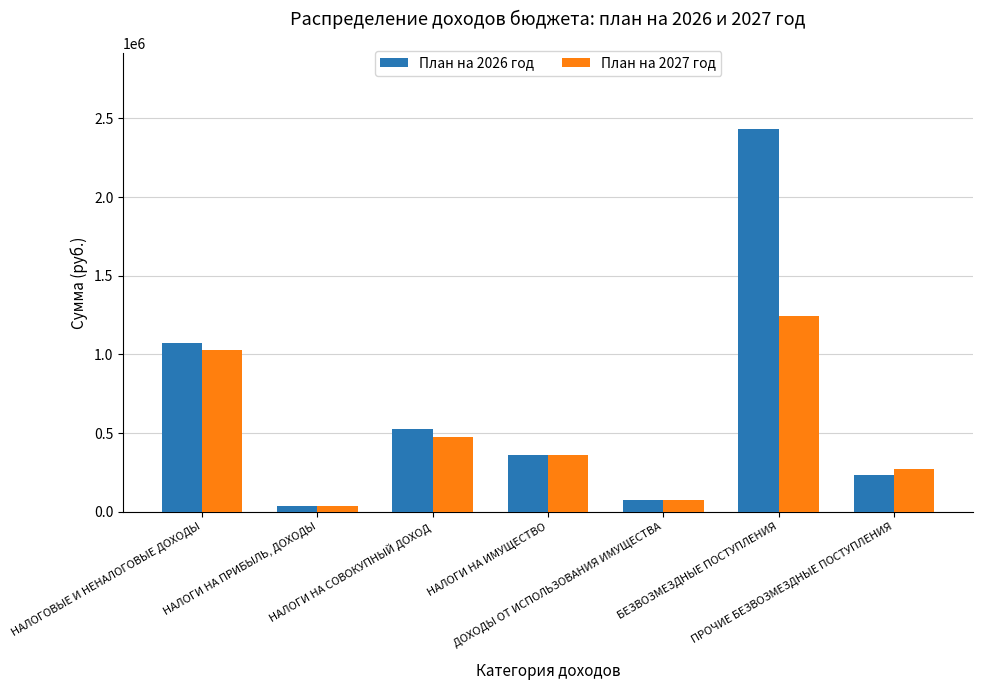

What are all the series names shown in the legend?

План на 2026 год, План на 2027 год